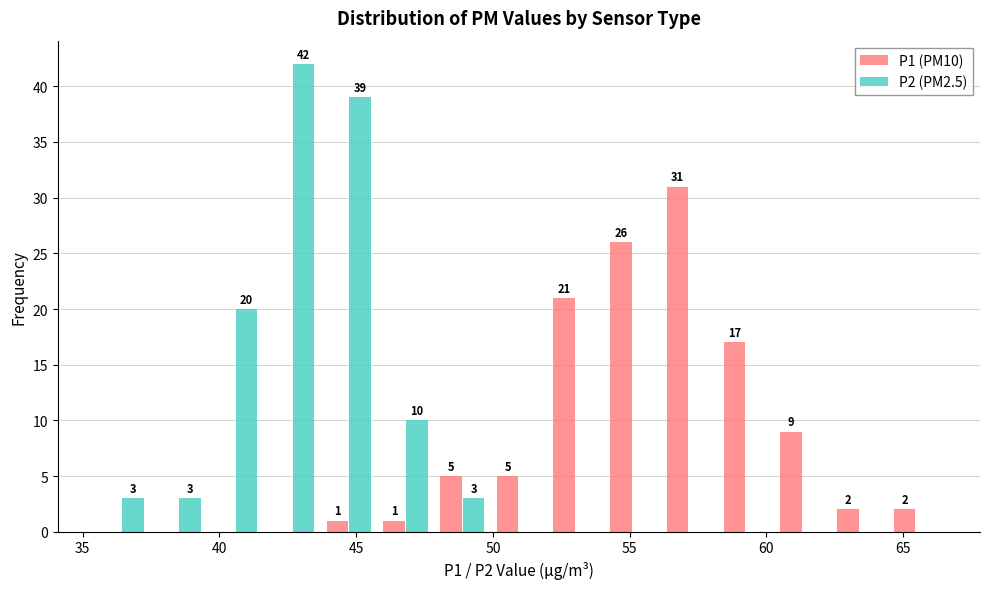

In the P1 (PM10) series, which range on the x-axis has the tallest bar?

56.0 to 58.0